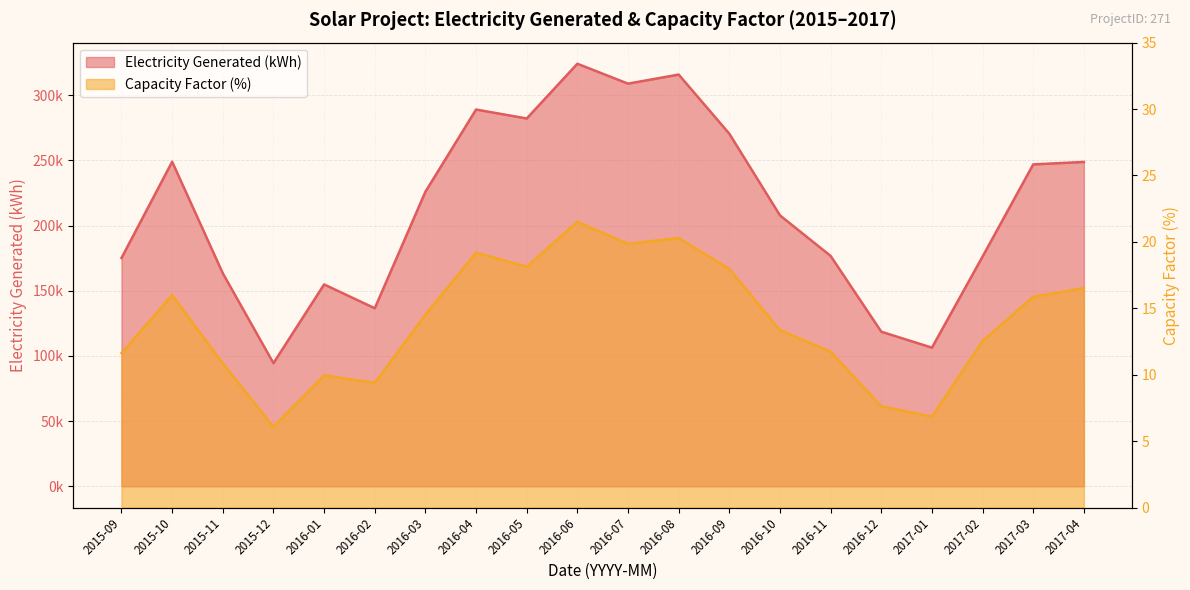

What is the label of the 6th point from the right?

2016-11